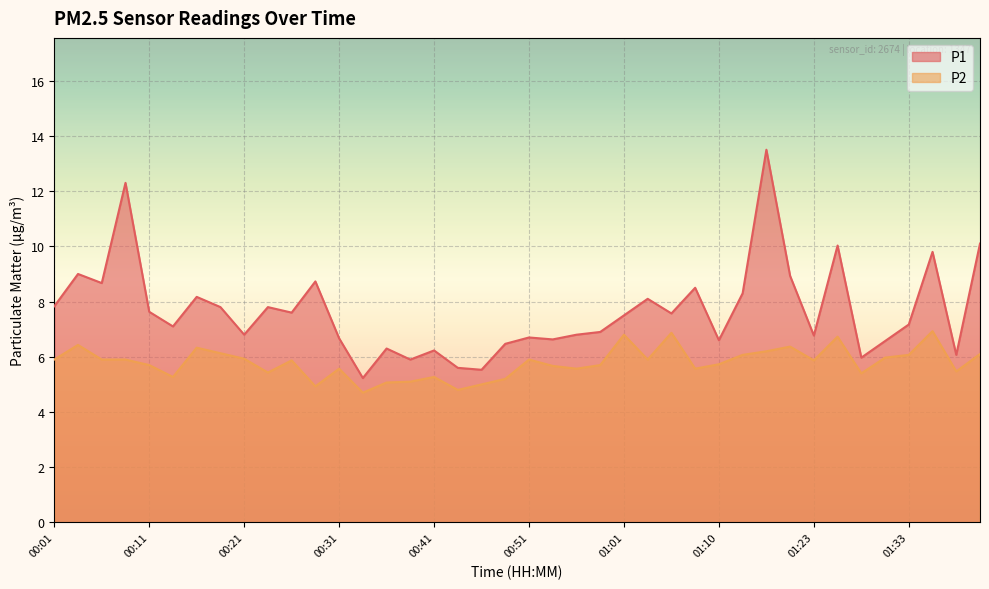

Does the chart display data point markers on the line(s)?

No